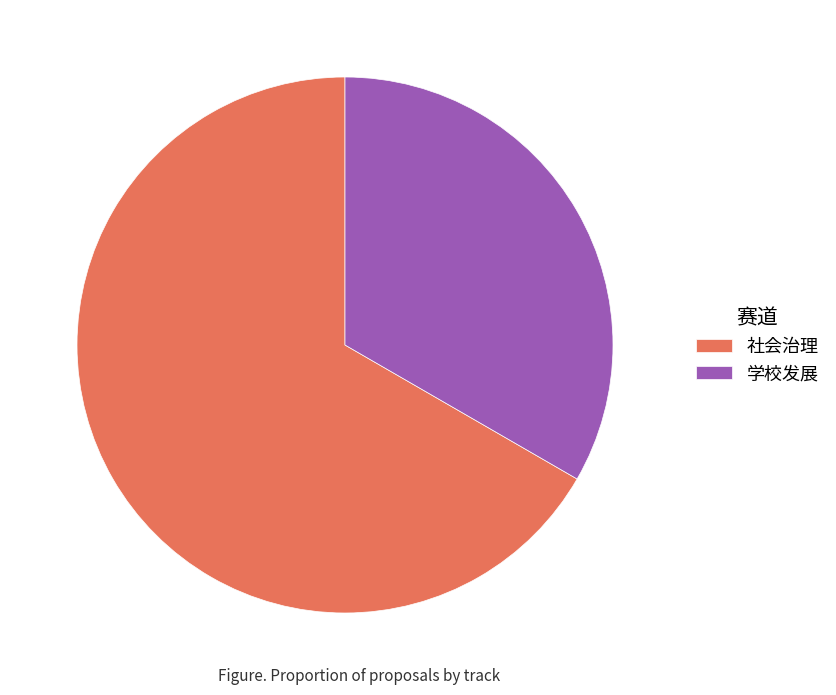

How many slices are in this pie chart?

2